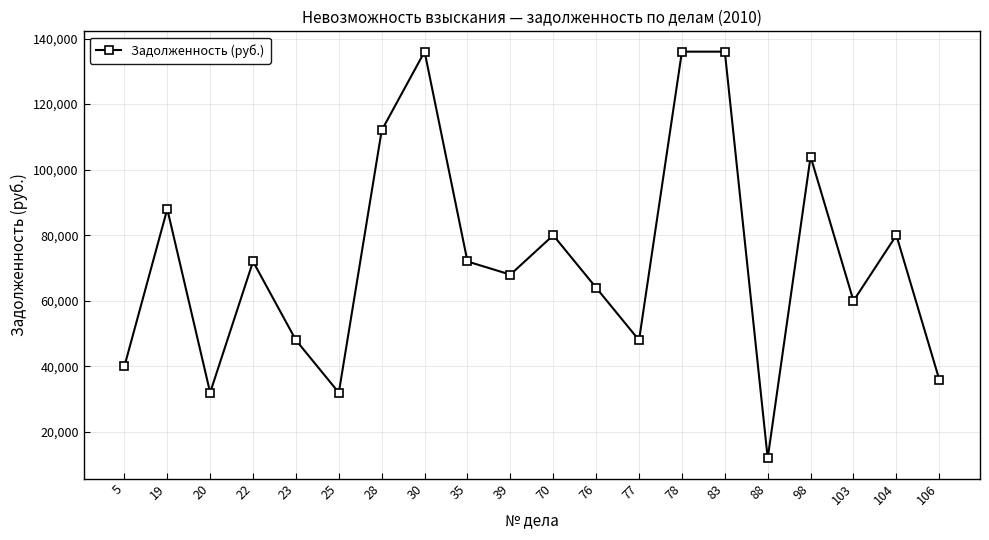

How many lines are shown in the chart?

1